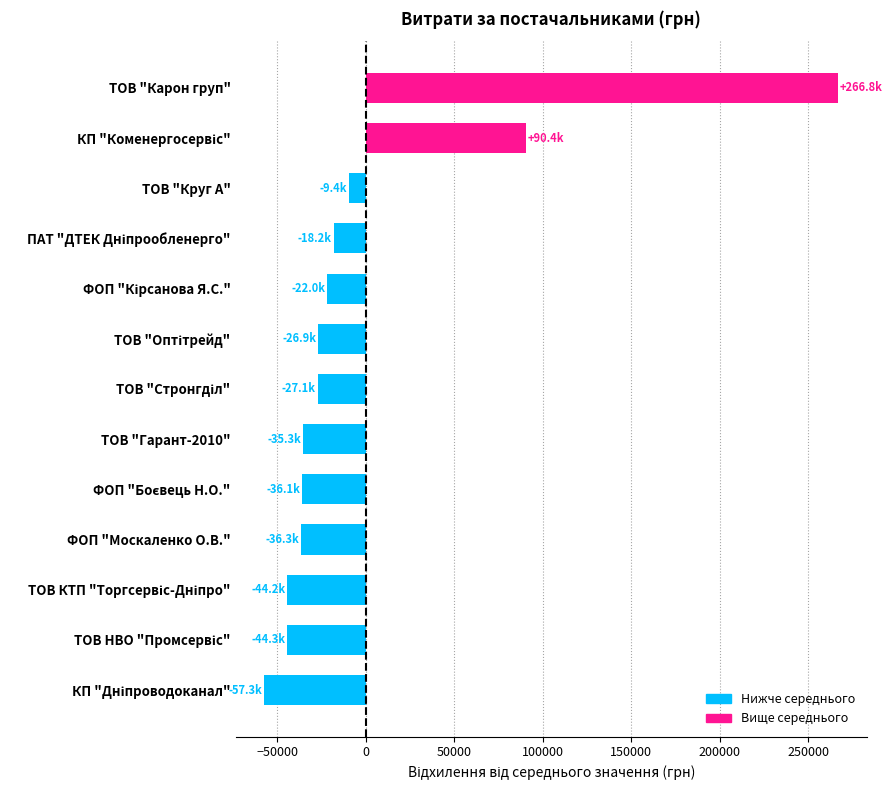

Read the value at ТОВ "Круг А".

-9382.7